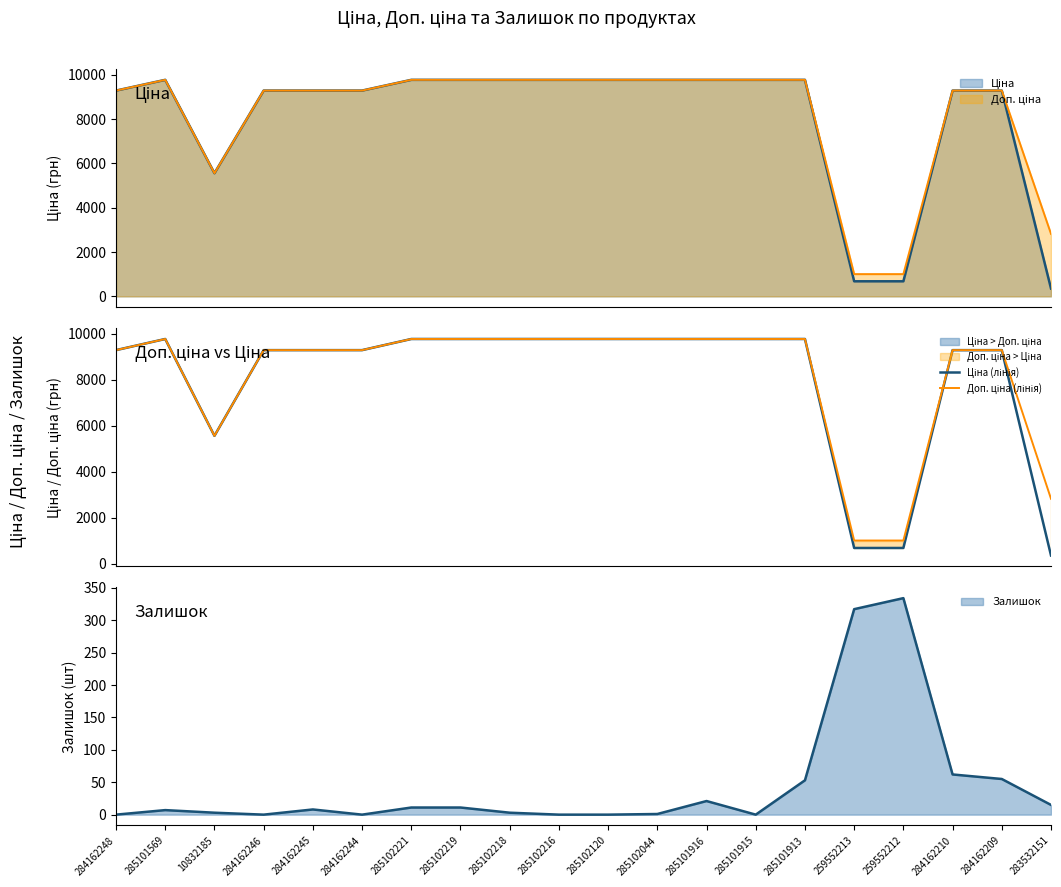

What is the maximum value shown in the chart?

9775.5